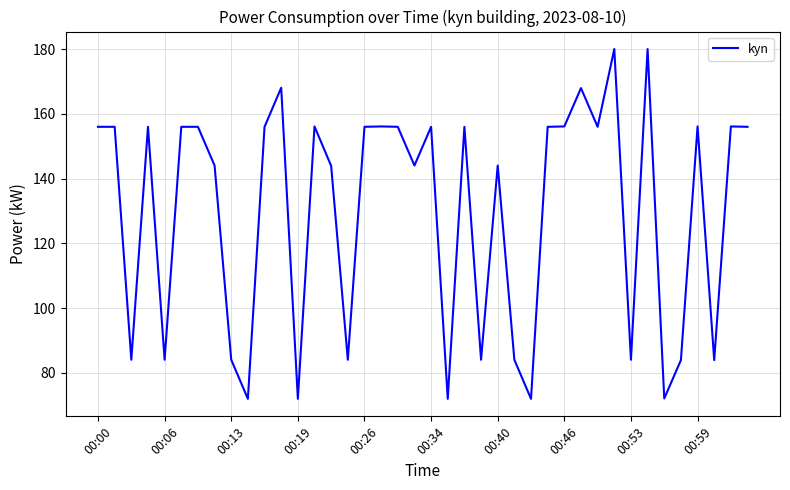

What is the greatest value displayed?

180.0